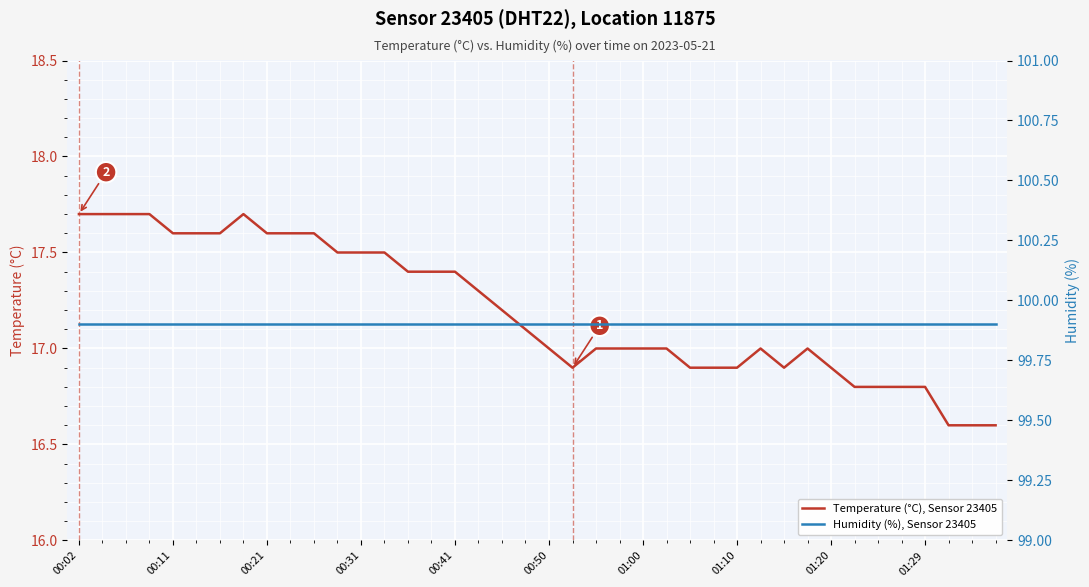

The value of Temperature (°C), Sensor 23405 at 00:41 is 5.1. True or false?

False